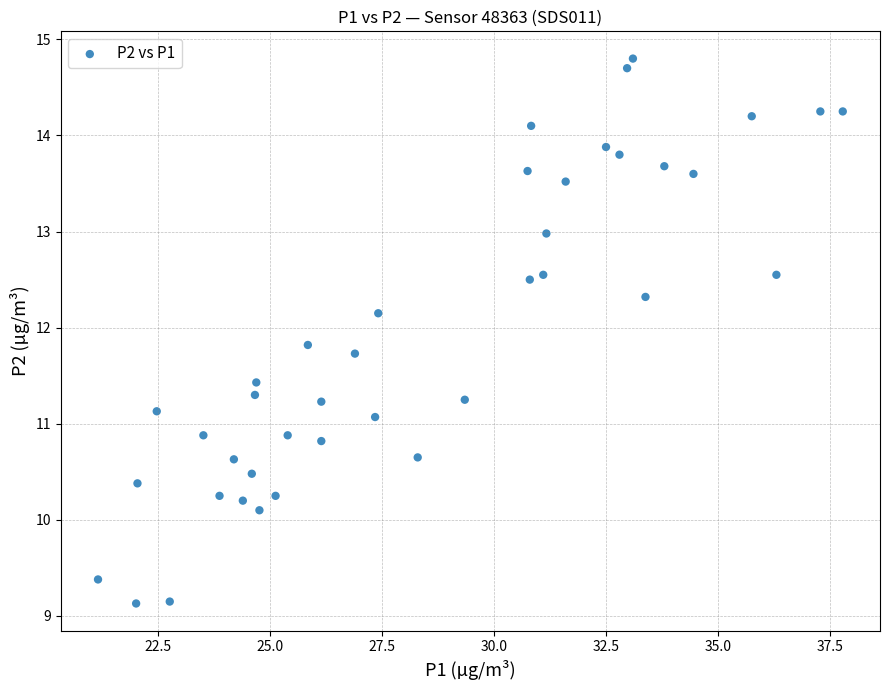

What is the range of Y values (max minus min)?

5.7